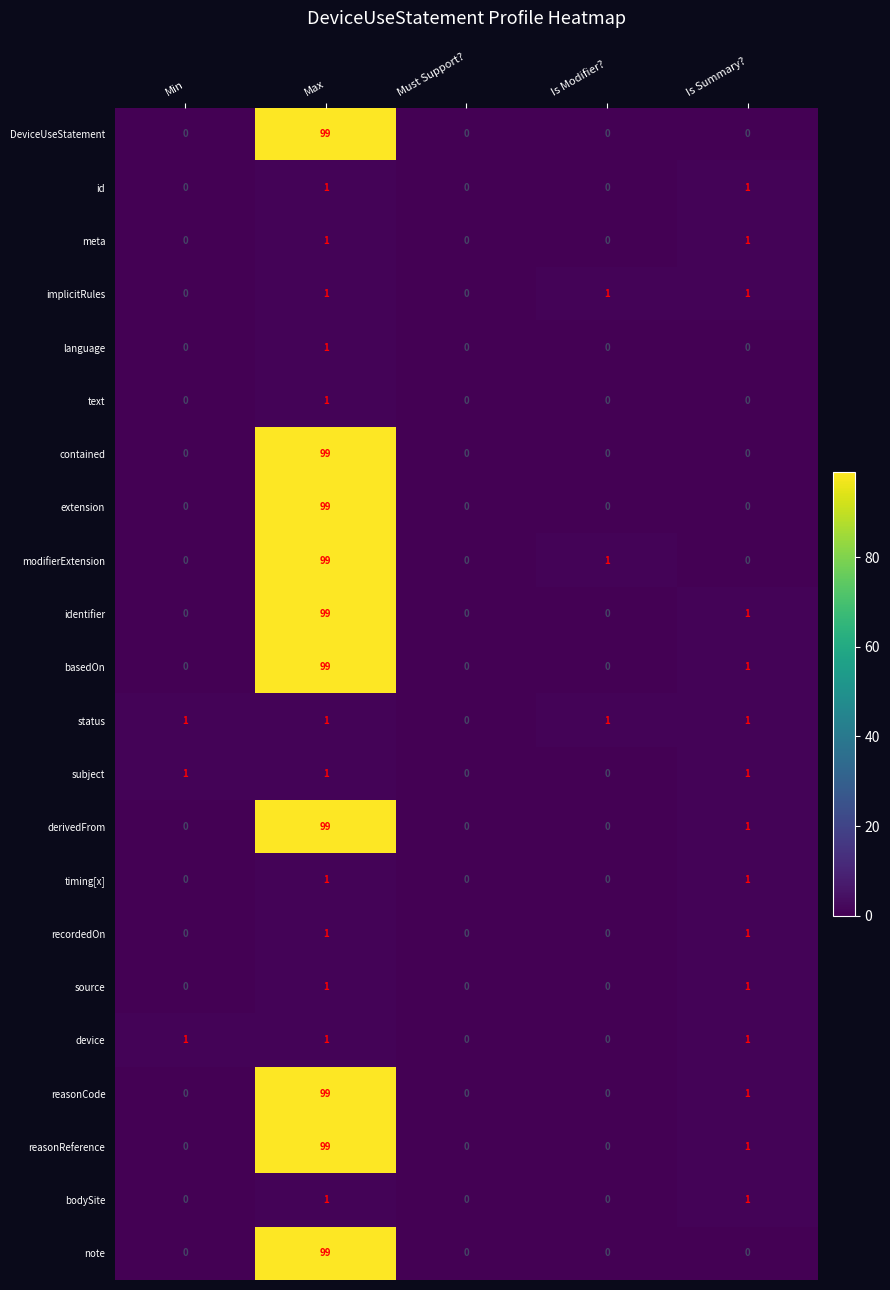

True or false: derivedFrom has a value of 1 at Is Summary?.

True